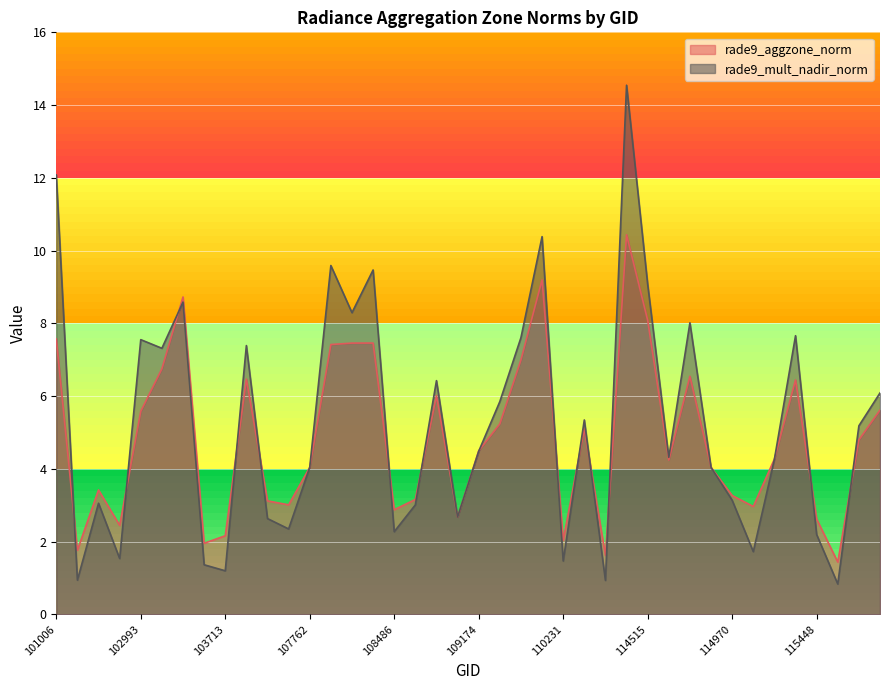

At how many categories does at least one series exceed 10?

3